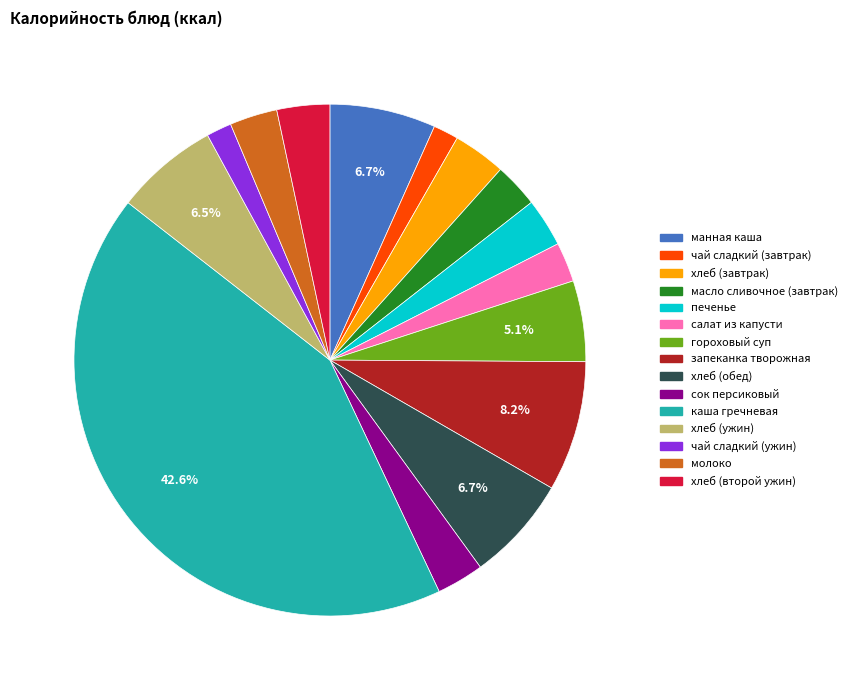

Is there any slice that represents more than half of the pie?

No